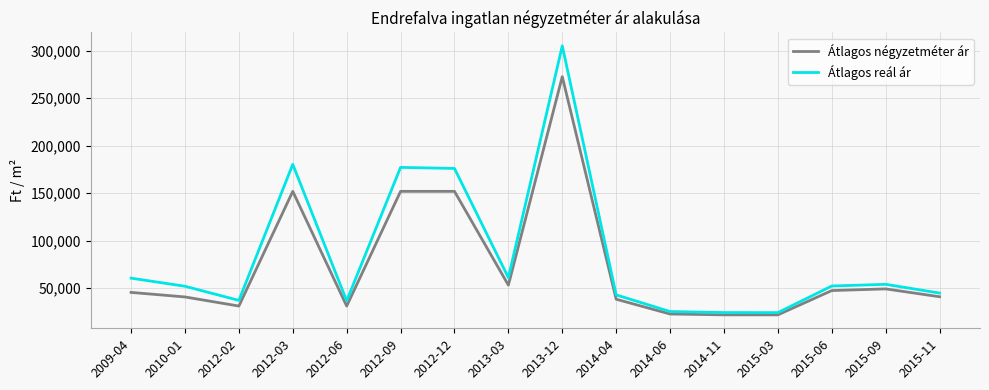

What is the total value across all series at 2012-09?

329207